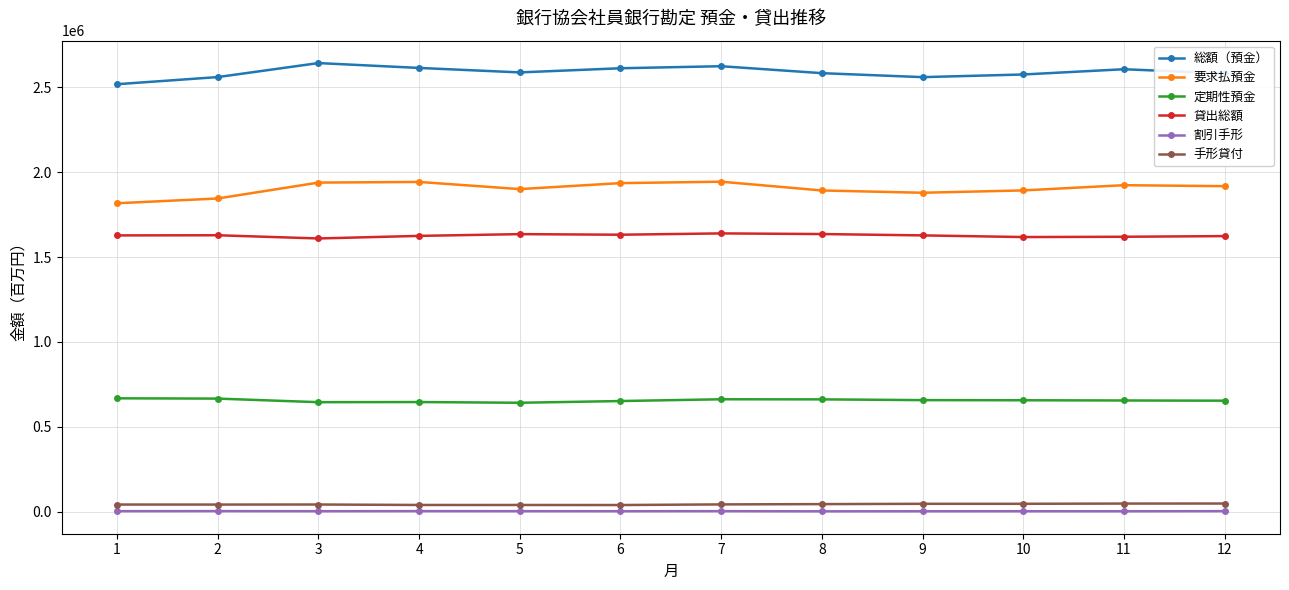

True or false: 総額（預金） has more than 2 interior local peaks.

True